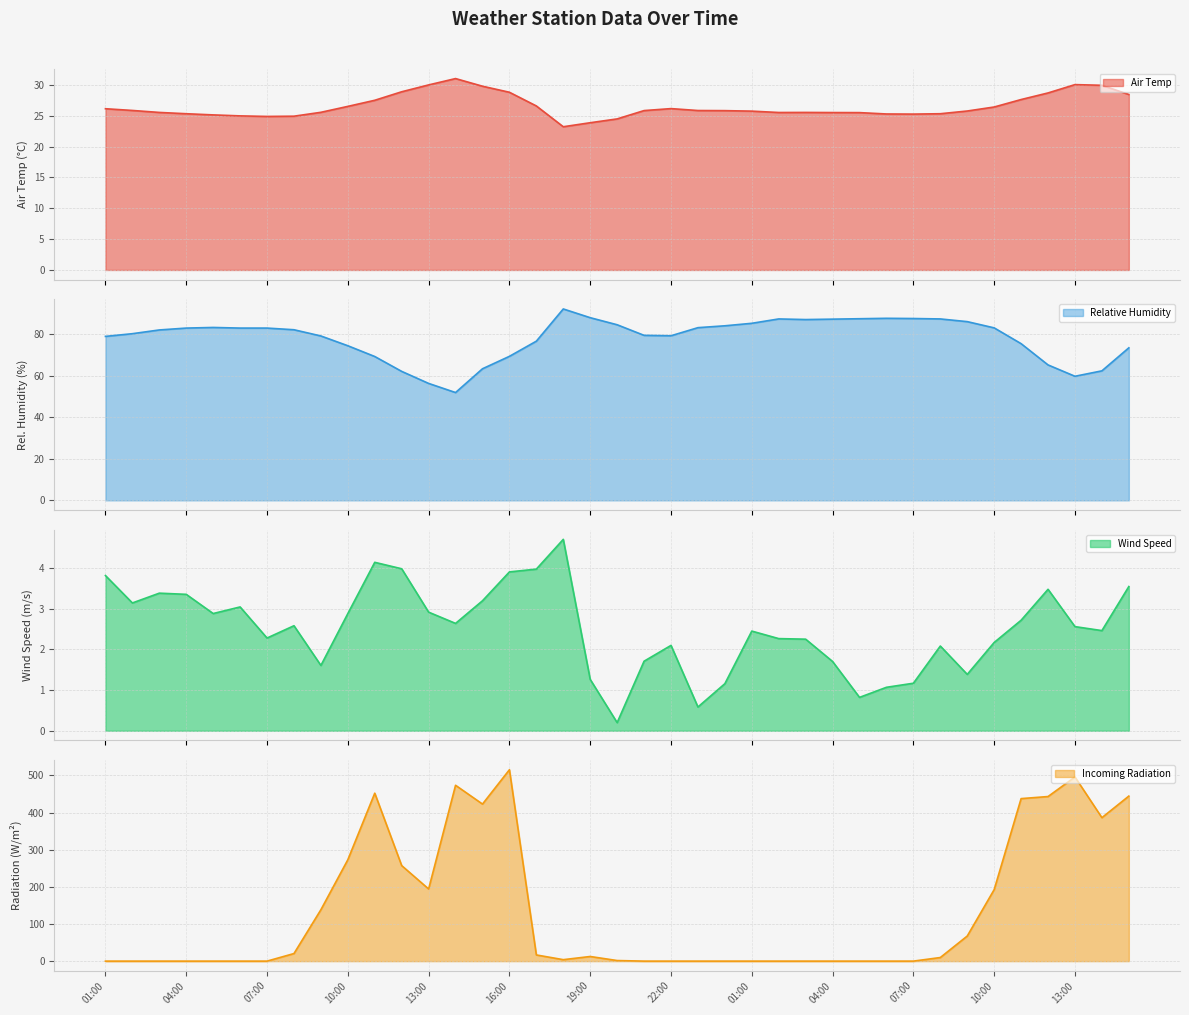

True or false: Incoming Radiation has more than 1 interior local peaks.

True